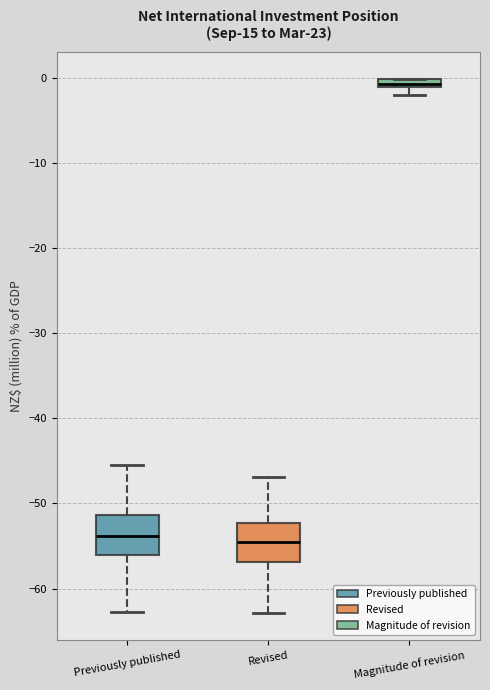

Which box has the highest median line?

Magnitude of revision